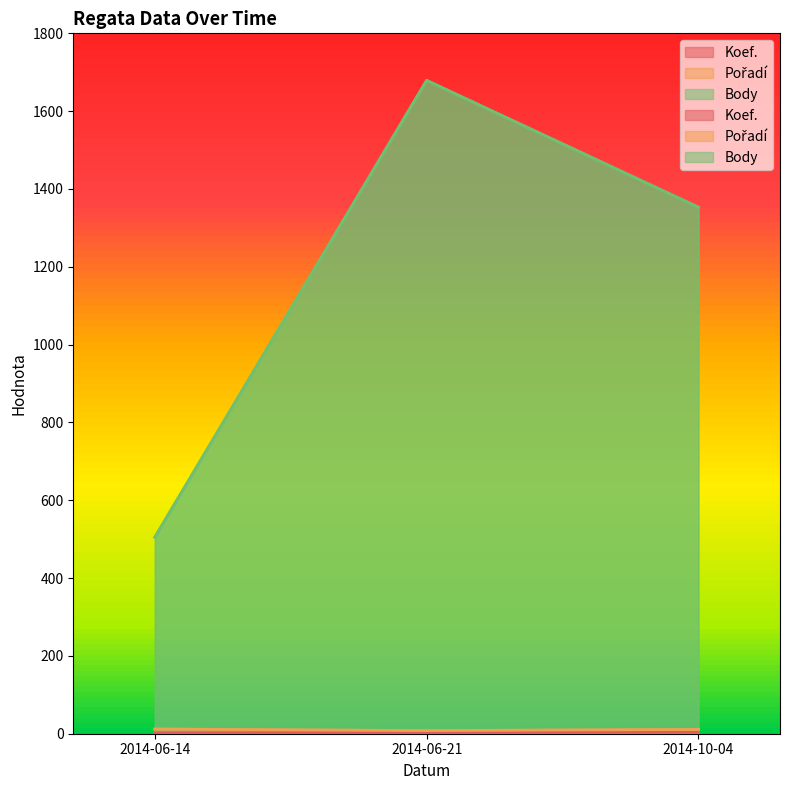

At which category is the sum across all series the highest?

2014-06-21